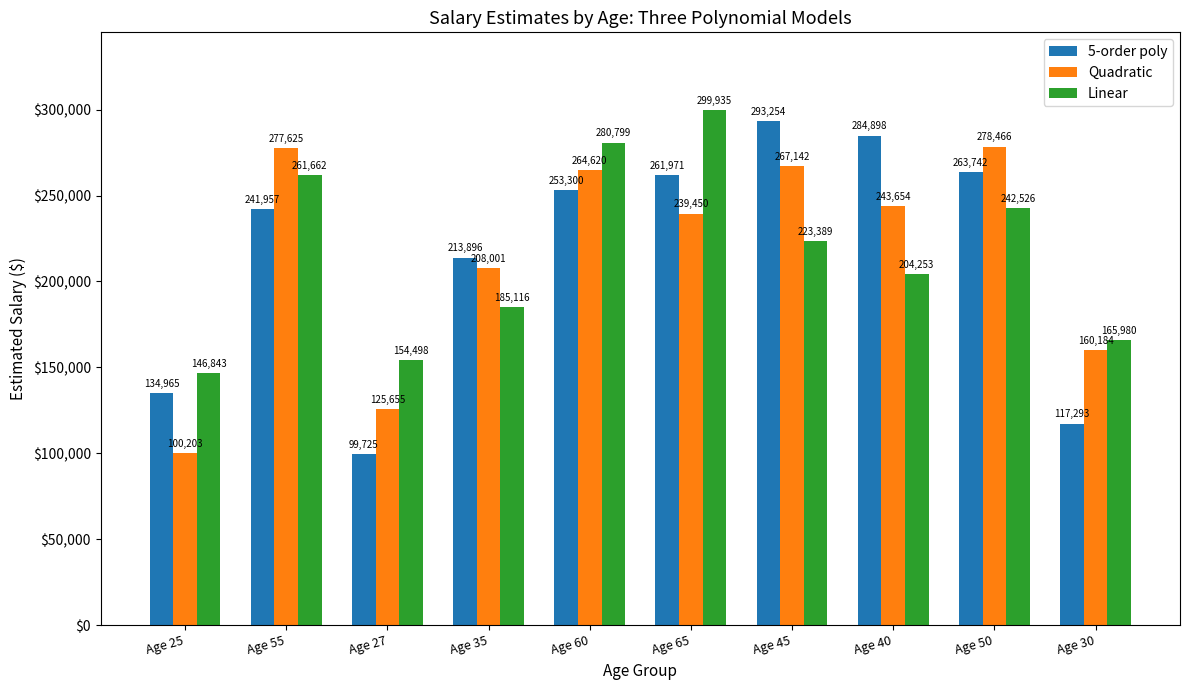

What is the minimum value shown in the chart?

99725.0